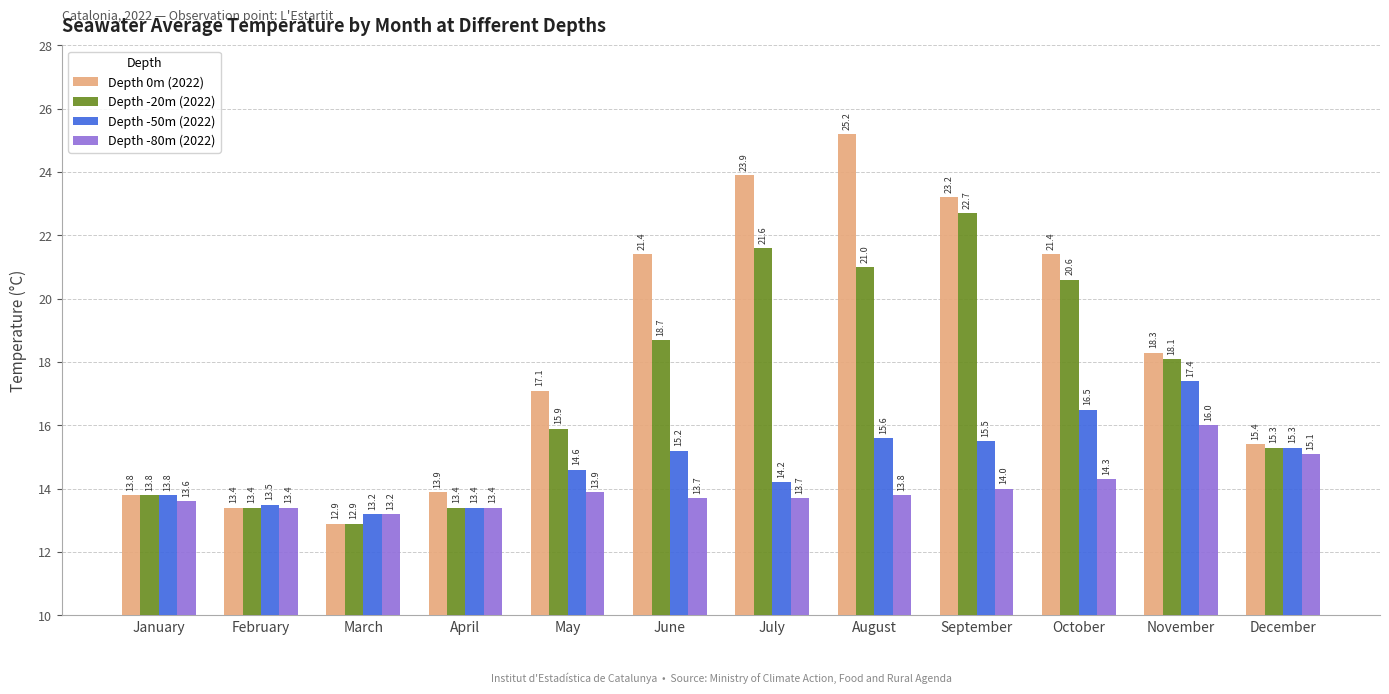

Which category has the lowest value across all series?

March